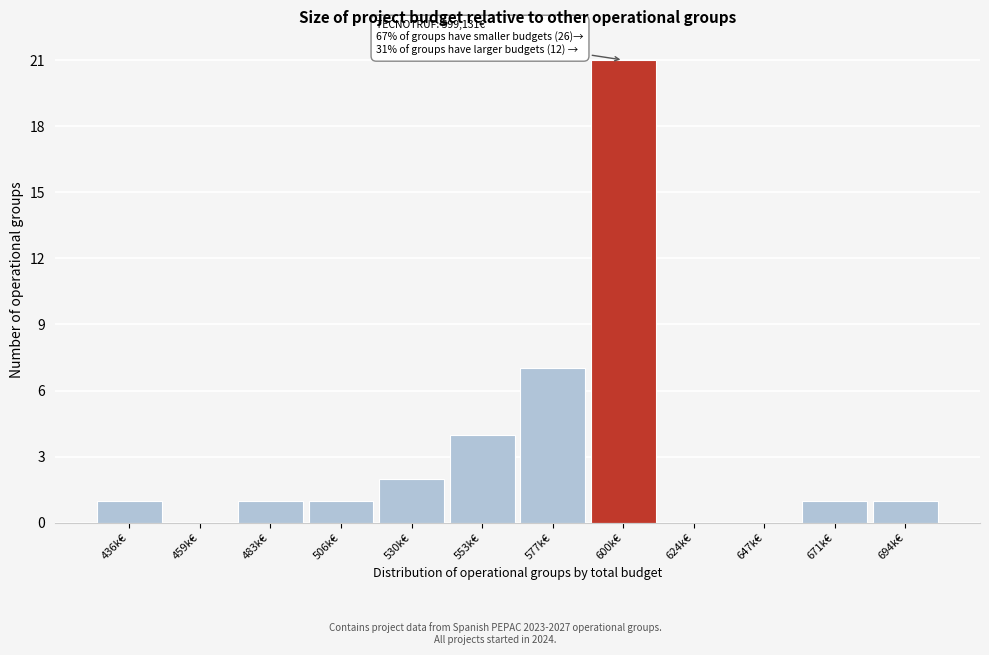

Reading left to right, extract all data points from this chart.

436k€=1	459k€=0	483k€=1	506k€=1	530k€=2	553k€=4	577k€=7	600k€=21	624k€=0	647k€=0	671k€=1	694k€=1